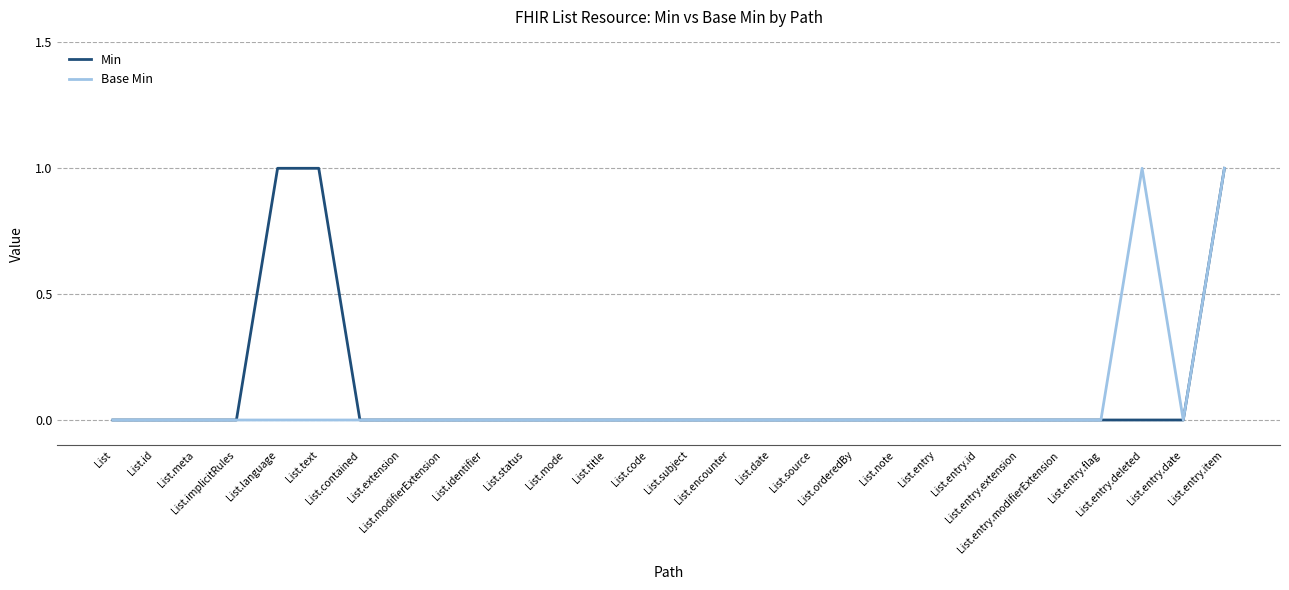

Is the value of Base Min at List.modifierExtension greater than the value of Min at List.entry.modifierExtension?

No